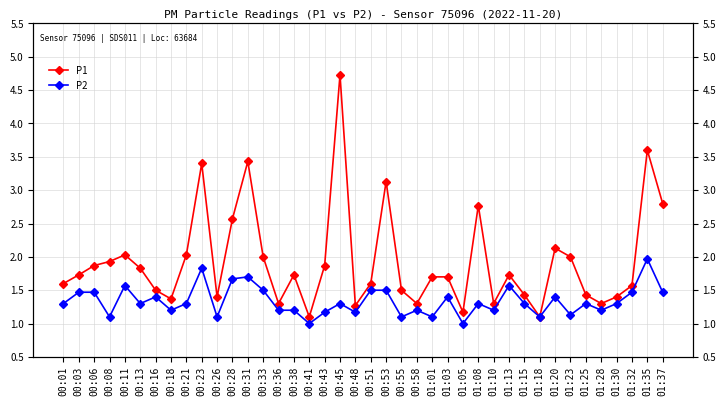

What is the highest value of the P2 series?

2.0